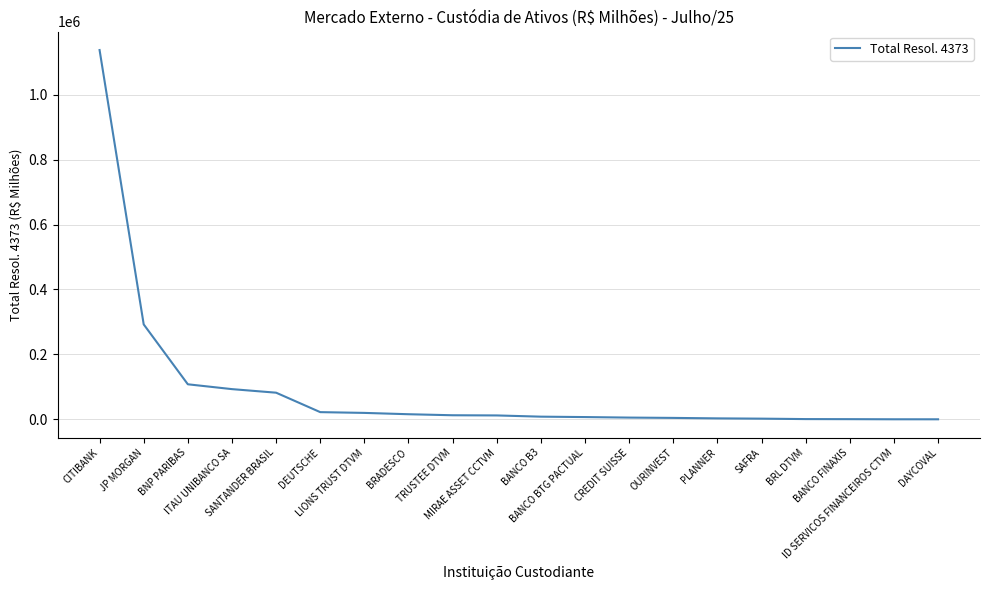

Which label corresponds to the largest value in the chart?

CITIBANK